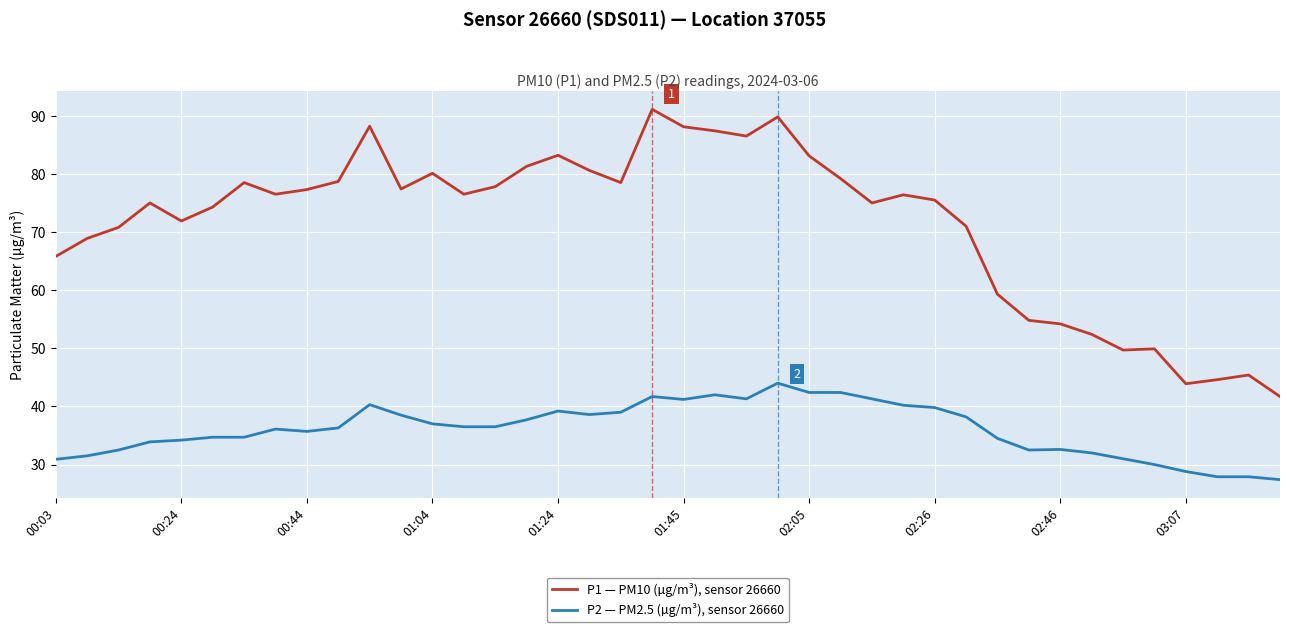

True or false: P2 — PM2.5 (µg/m³), sensor 26660 and P1 — PM10 (µg/m³), sensor 26660 intersect in this chart.

False